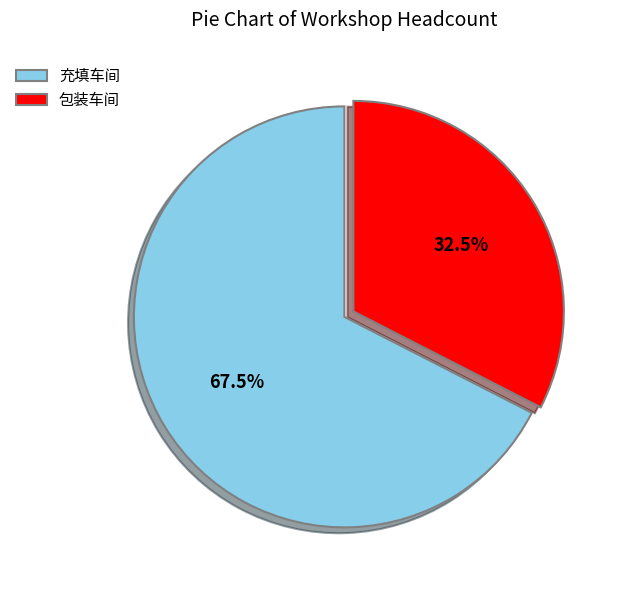

How many slices are in this pie chart?

2